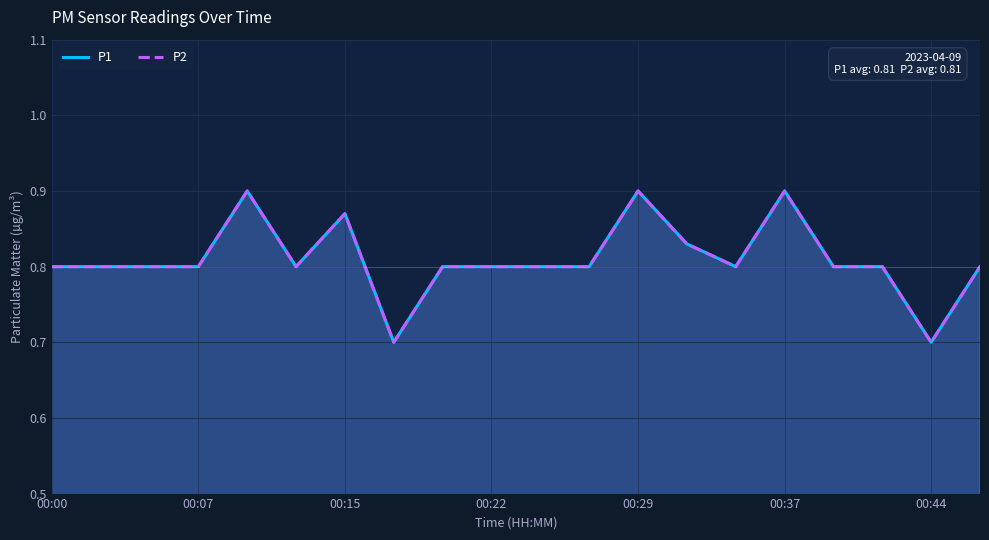

What is the difference between the second highest and minimum values in the P2 series?

0.2